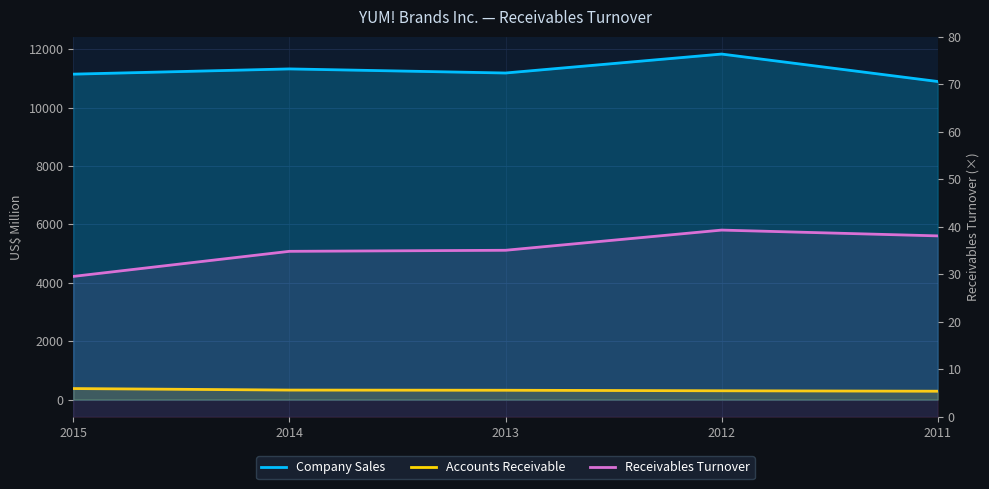

Does the chart display data point markers on the line(s)?

No